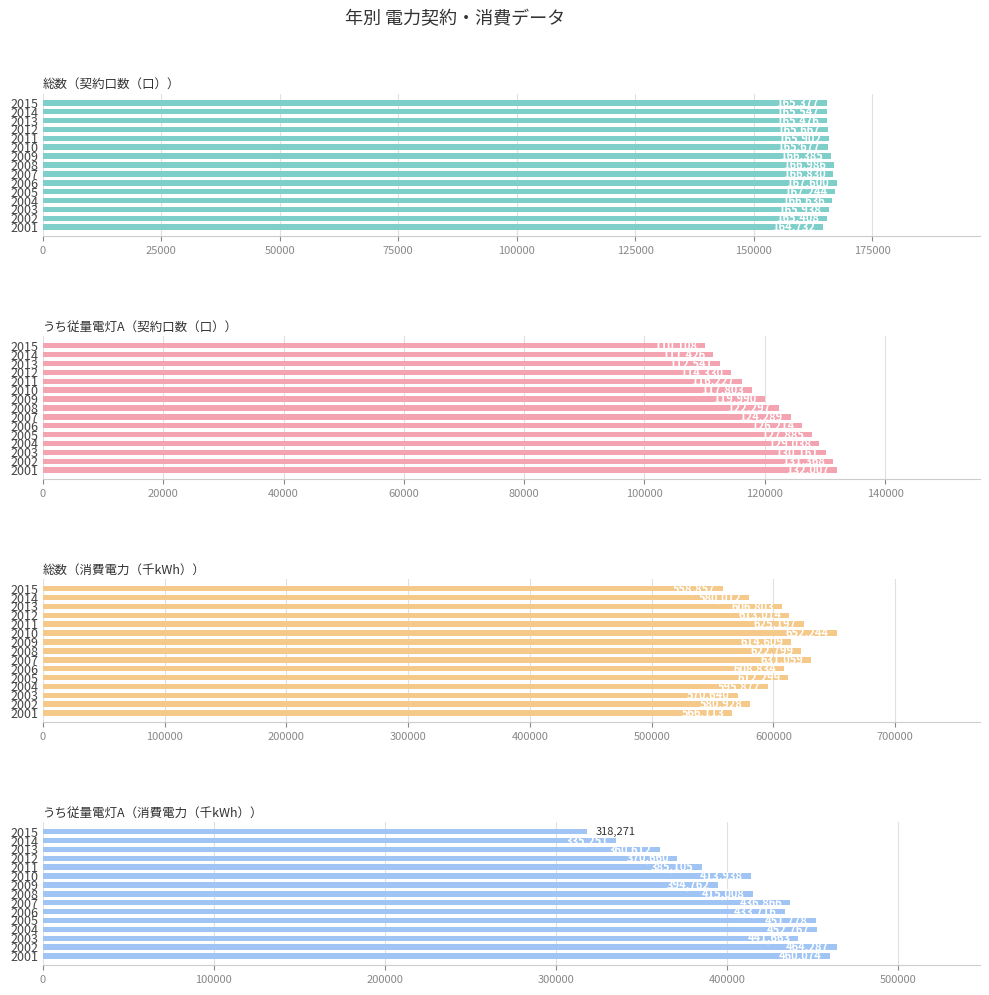

List the series in order of their peak value, highest first.

総数（消費電力（千kWh））, うち従量電灯A（消費電力（千kWh））, 総数（契約口数（口））, うち従量電灯A（契約口数（口））